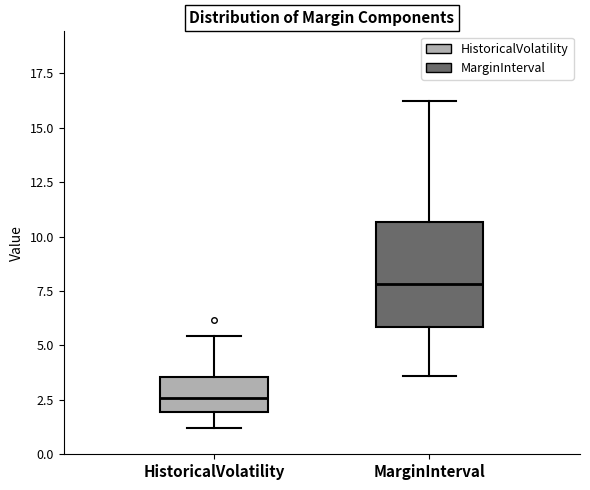

Comparing the boxes themselves (not the whiskers), which one is the tallest?

MarginInterval